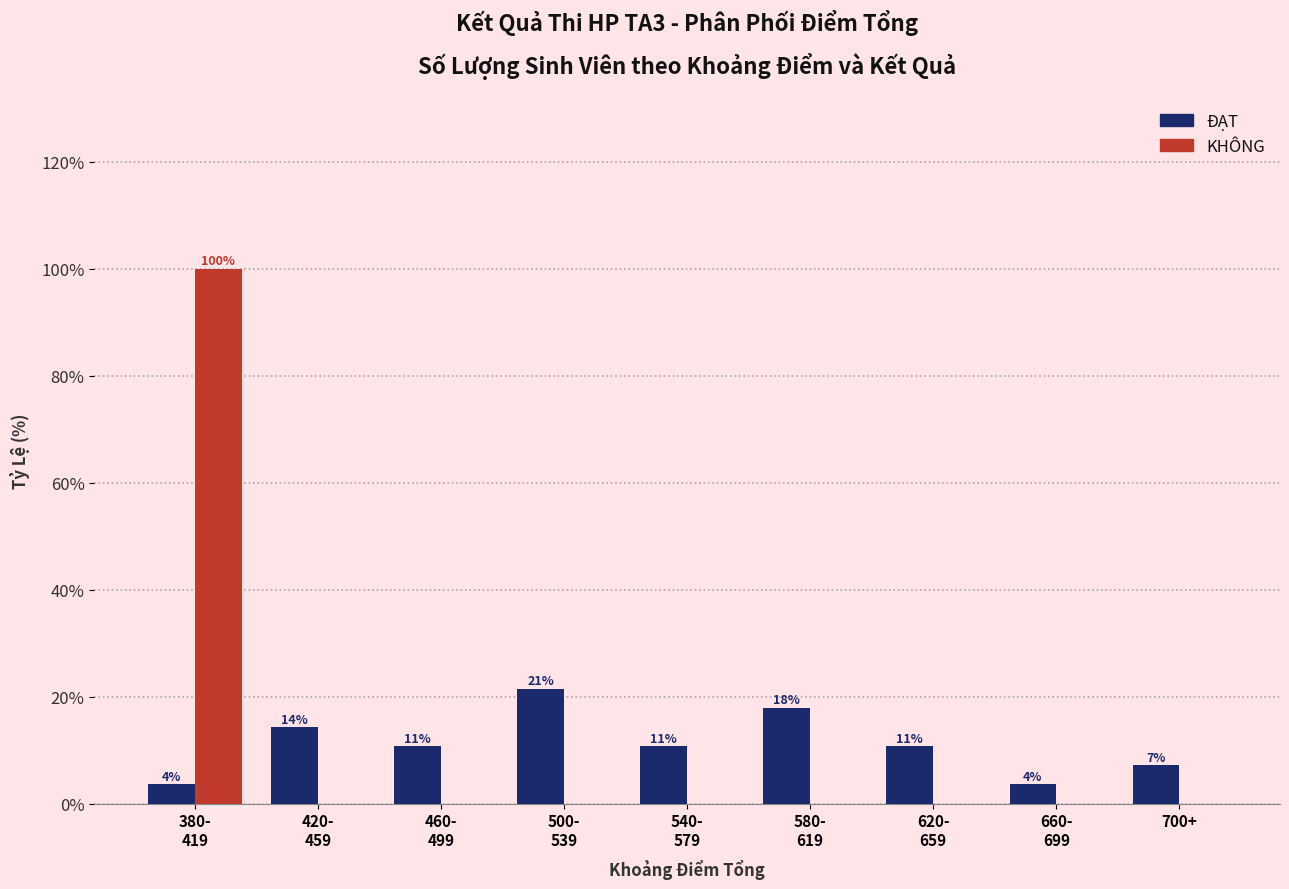

What value does the ĐẠT series have at 700+?

7.1